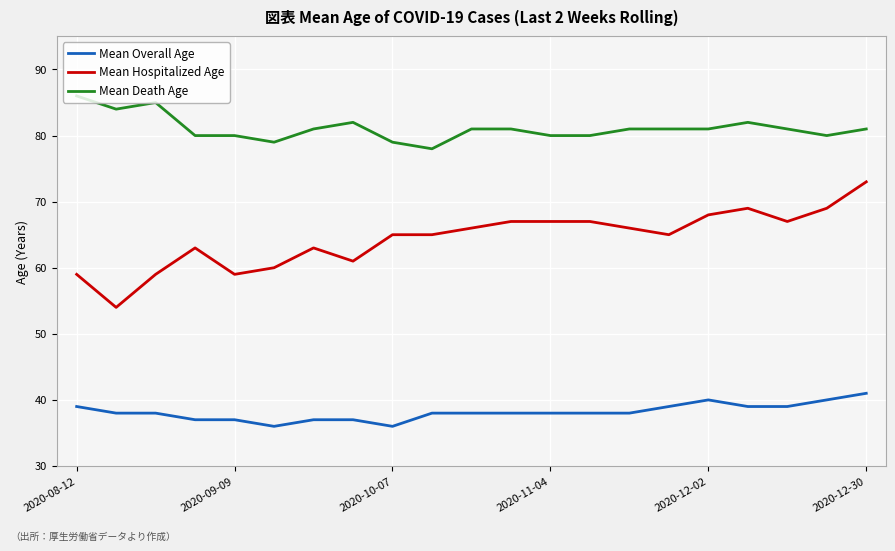

What is the greatest value displayed?

86